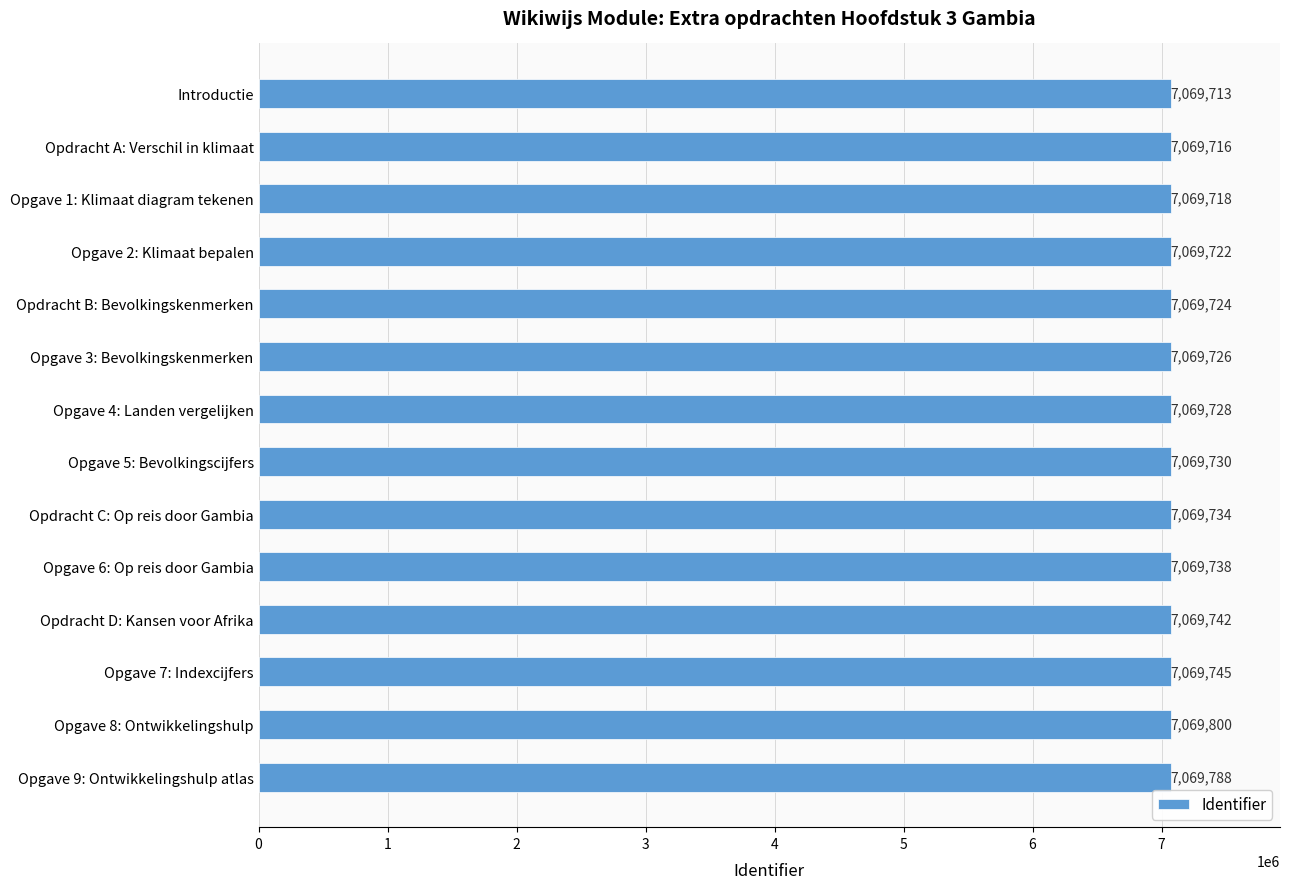

What value does the data have at Introductie, to the nearest 10?

7069710